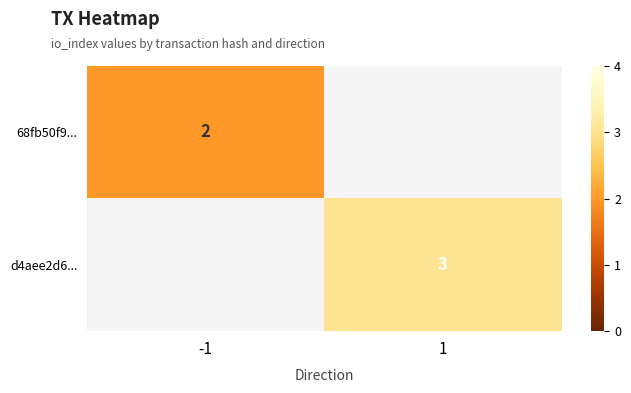

What is the minimum value shown in the chart?

2.0